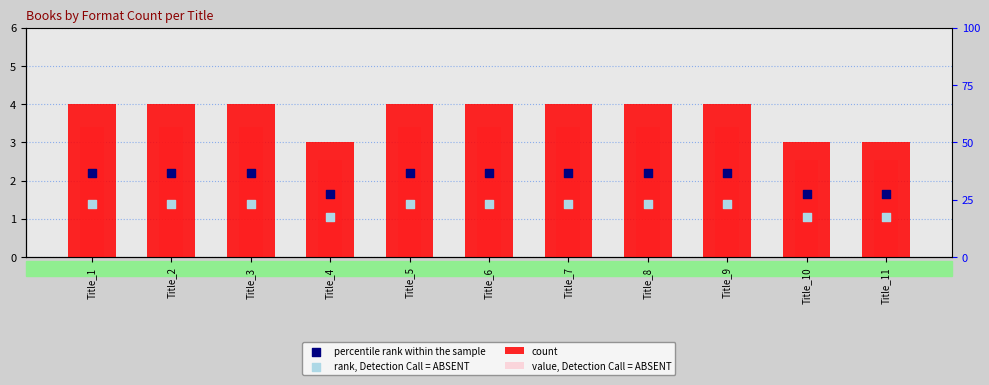

Which series contains the highest Y value?

count